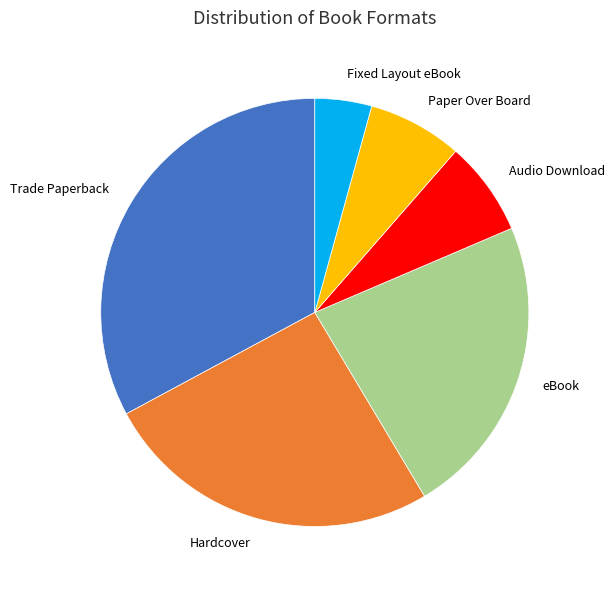

True or false: eBook accounts for 31% of the total.

False